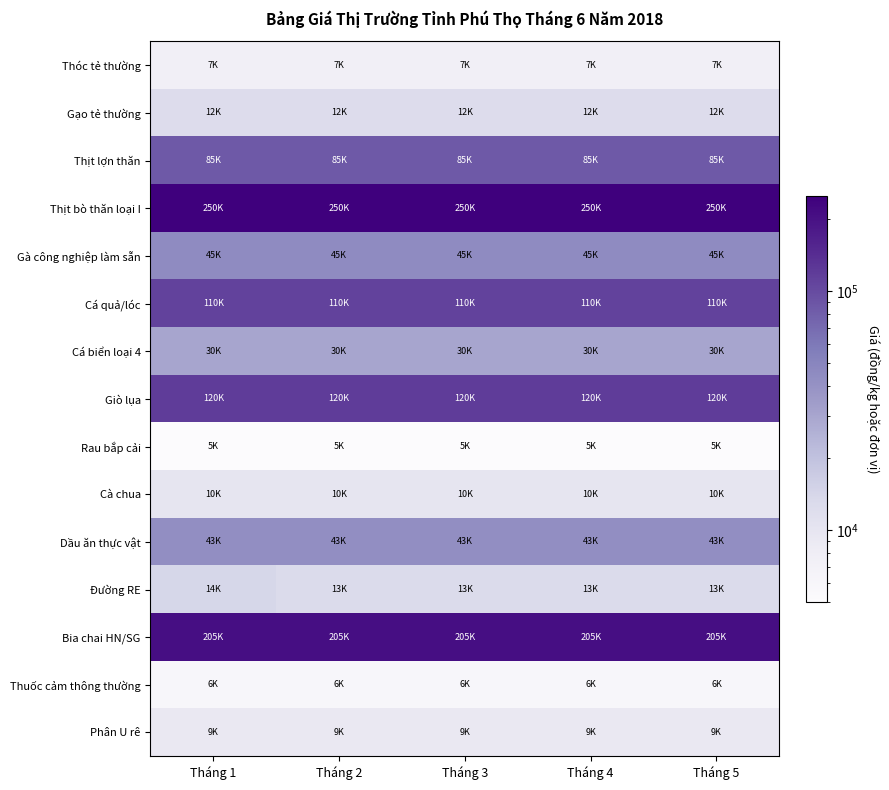

How many series are shown in this chart?

15